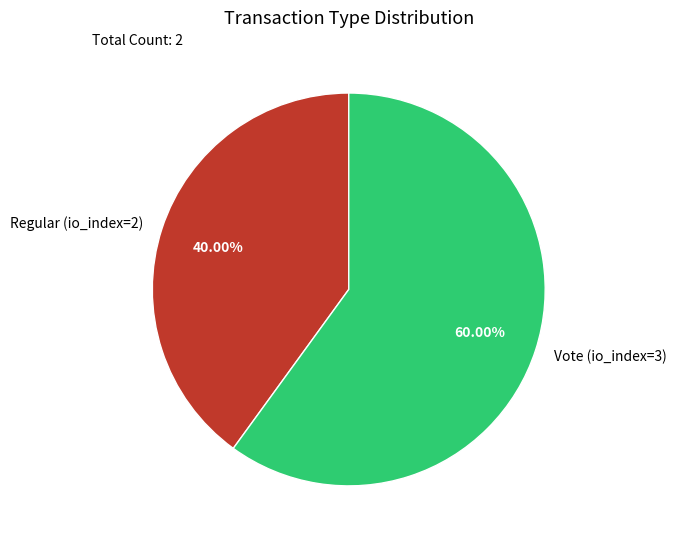

Between Regular (io_index=2) and Vote (io_index=3), which is larger?

Vote (io_index=3)